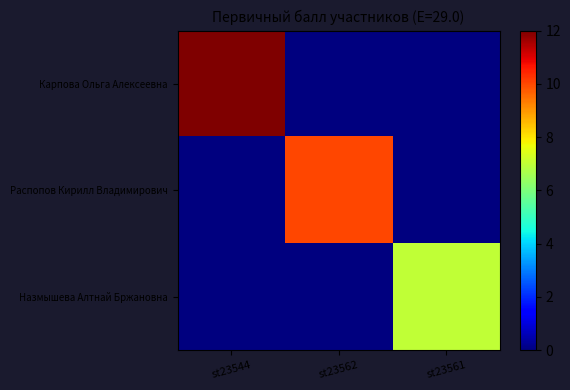

How many categories are shown in the chart?

3